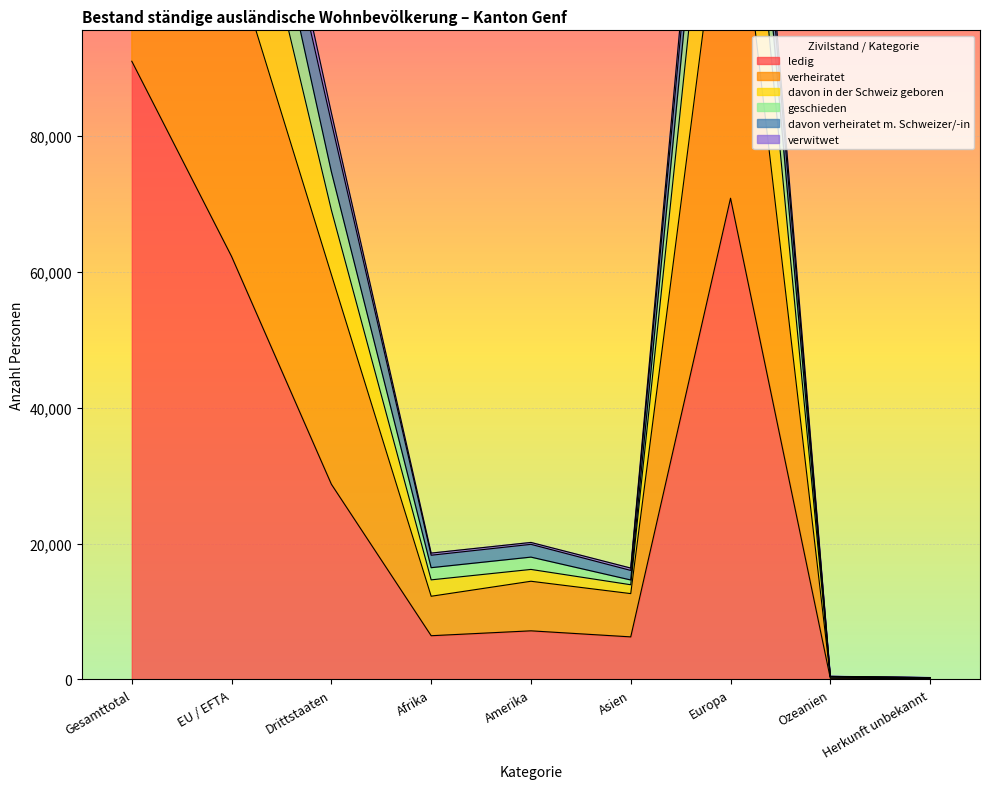

Where is the first local maximum for verwitwet?

Amerika